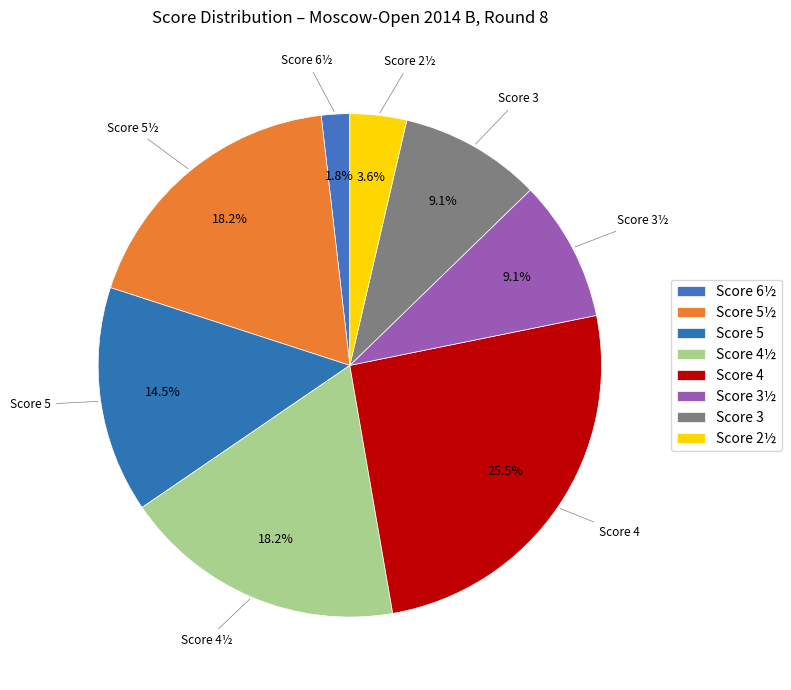

What is the smallest slice in the pie chart?

Score 6½